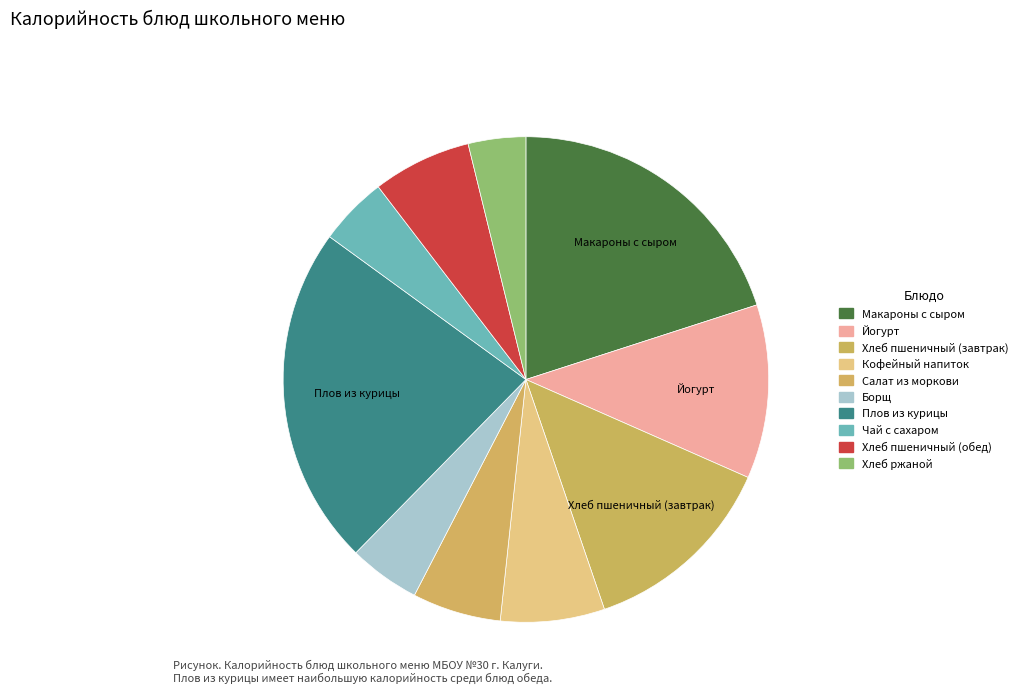

Which category has the smallest portion of the pie?

Хлеб ржаной